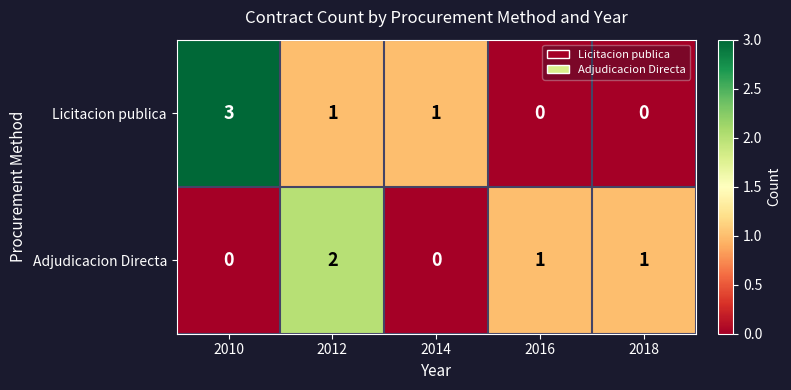

Is the value of Licitacion publica at 2010 greater than the value of Adjudicacion Directa at 2012?

Yes